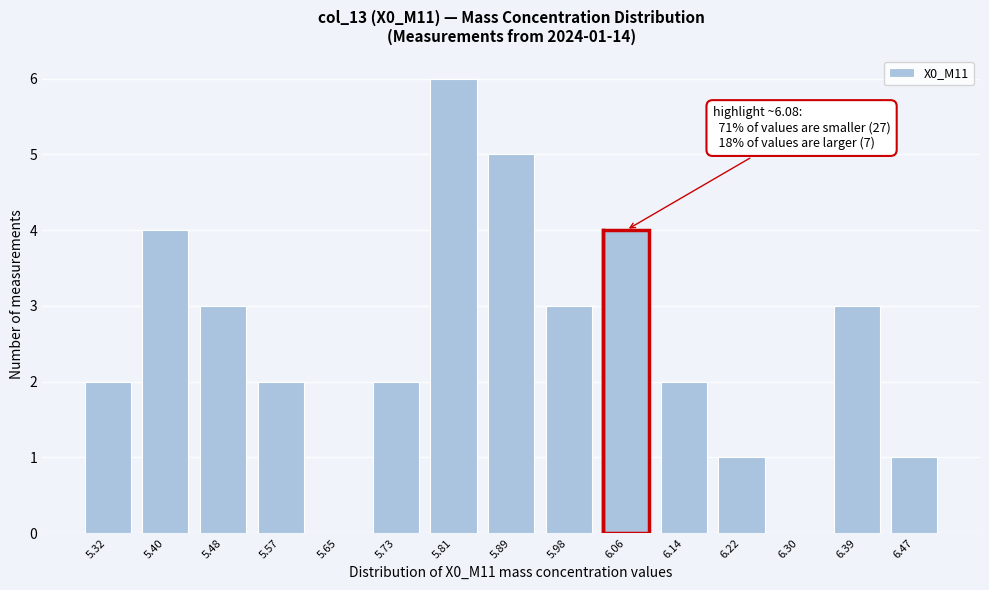

Reading left to right, transcribe all the data shown in this chart.

5.32=2	5.40=4	5.48=3	5.57=2	5.65=0	5.73=2	5.81=6	5.89=5	5.98=3	6.06=4	6.14=2	6.22=1	6.30=0	6.39=3	6.47=1